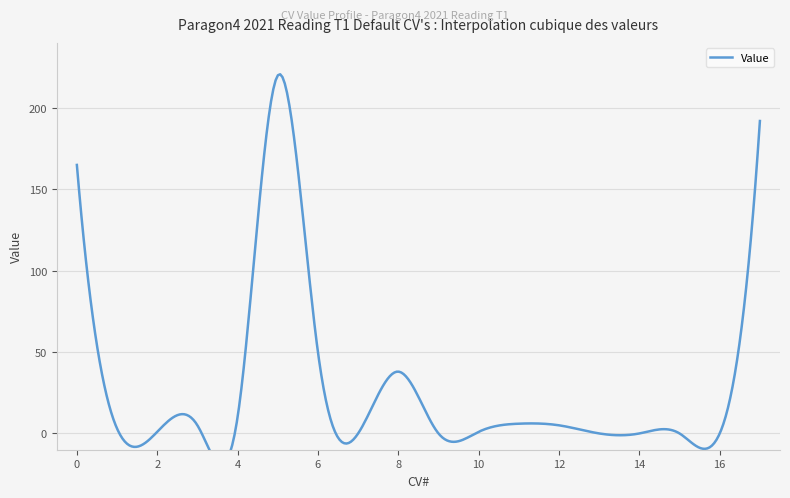

How many distinct data groups are displayed?

1